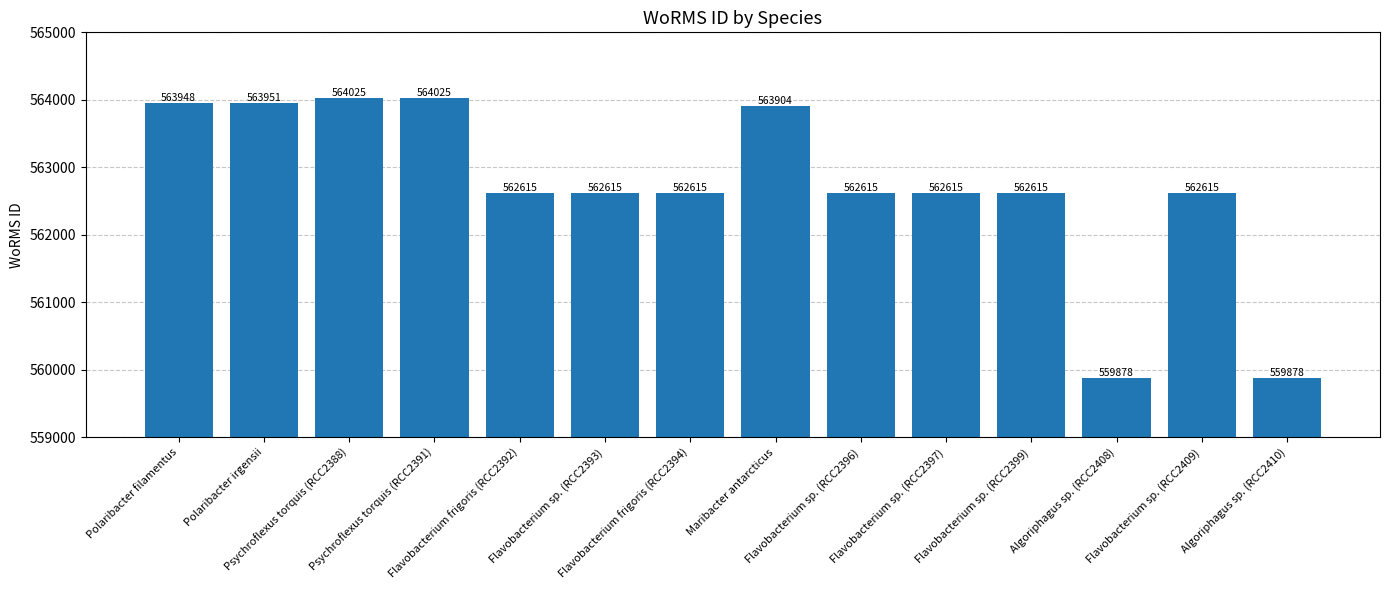

Reading left to right, transcribe all the data shown in this chart.

563948	563951	564025	564025	562615	562615	562615	563904	562615	562615	562615	559878	562615	559878